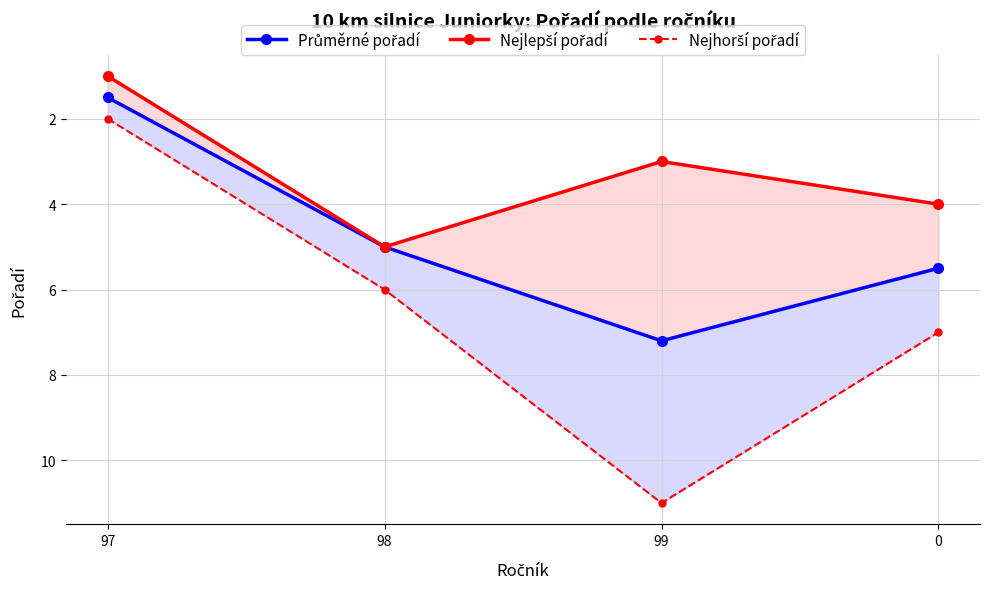

Where is the first local maximum for Nejhorší pořadí?

99